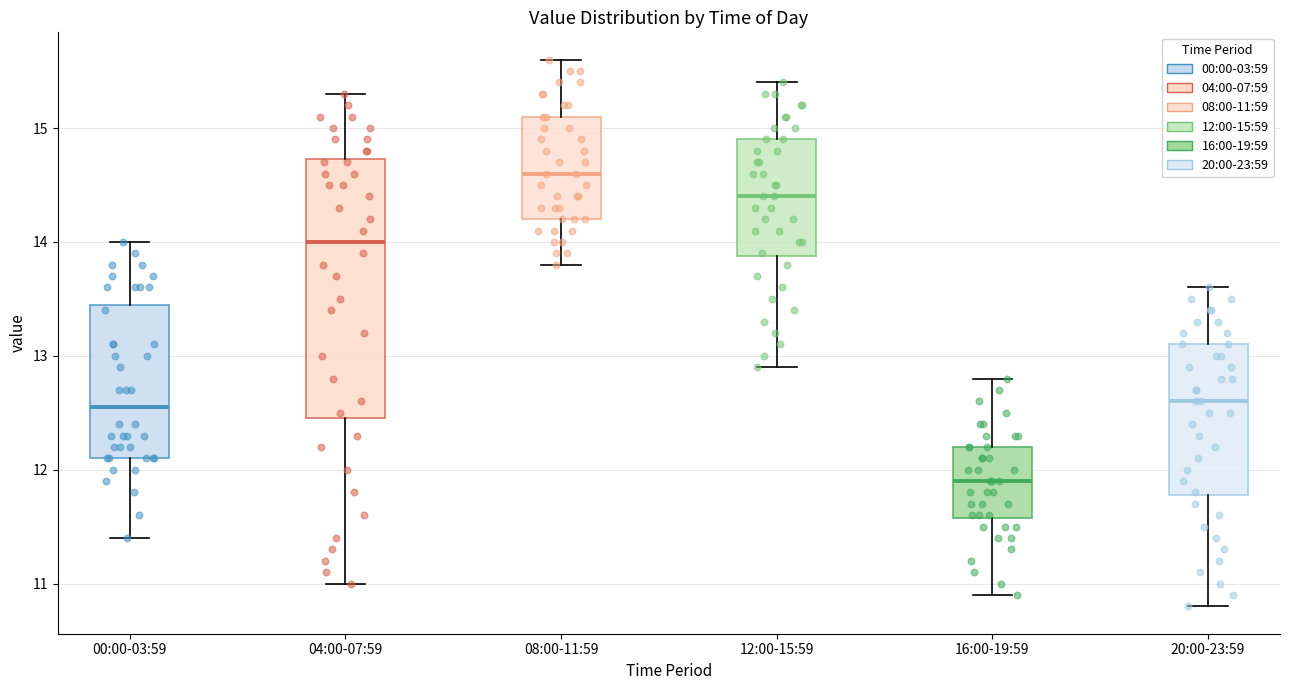

Comparing the boxes themselves (not the whiskers), which one is the tallest?

04:00-07:59